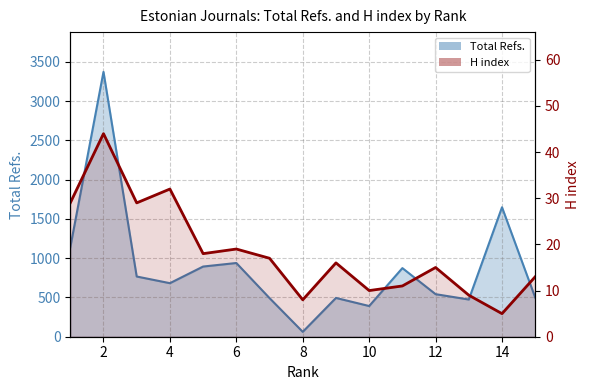

Reading right to left, what are all the values shown in this chart?

Total Refs.: 15=499	14=1649	13=474	12=542	11=874	10=391	9=494	8=62	7=492	6=939	5=894	4=682	3=767	2=3374	1=1138
H index: 15=13	14=5	13=9	12=15	11=11	10=10	9=16	8=8	7=17	6=19	5=18	4=32	3=29	2=44	1=29